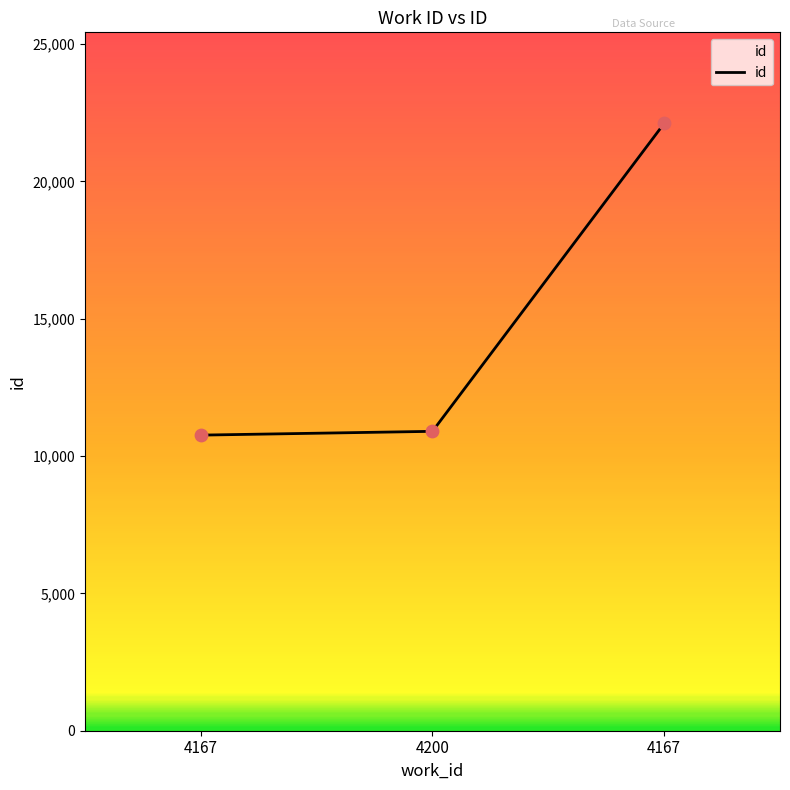

How many lines are shown in the chart?

1